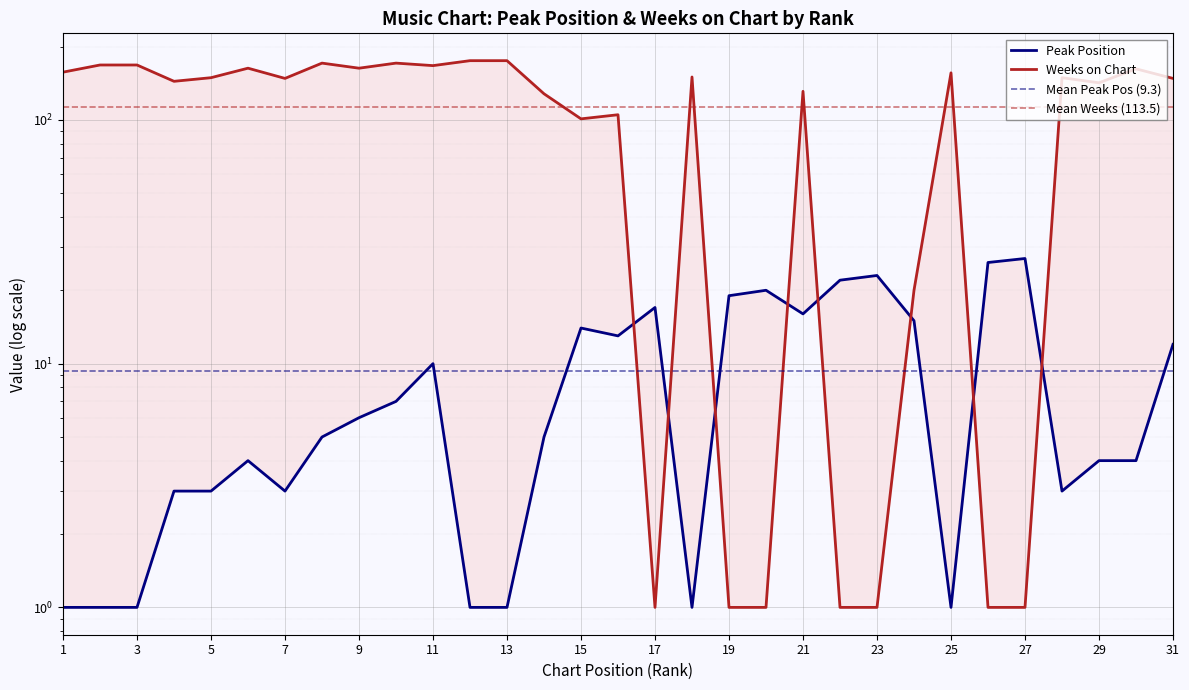

True or false: Peak Position and Weeks on Chart intersect in this chart.

True